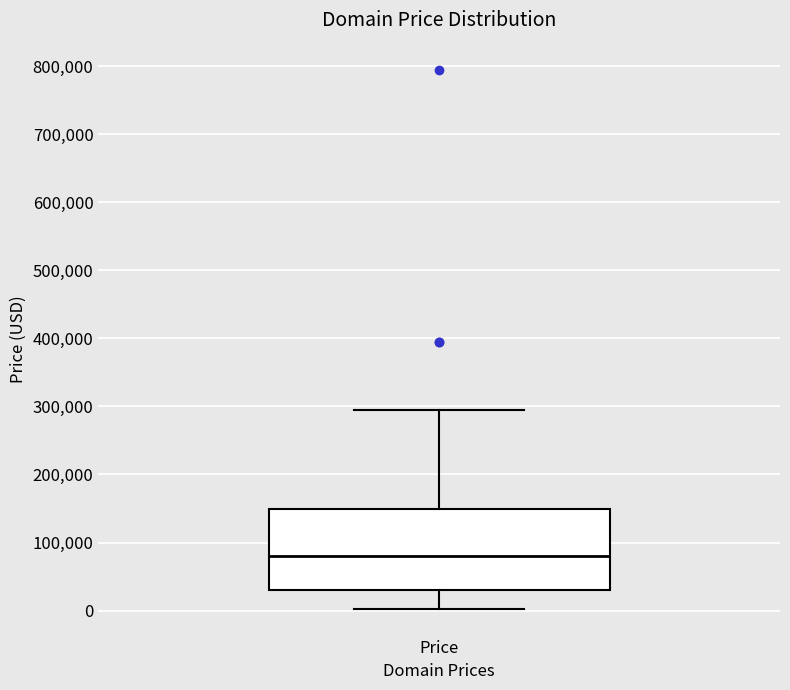

Read this box plot against the y-axis: the position of the median line, the range covered by the box, and the ends of both whiskers. The values are not printed on the chart, so give them approximately, as read against the axis.

median 80000, box 30000 to 150000, whiskers 0 to 290000